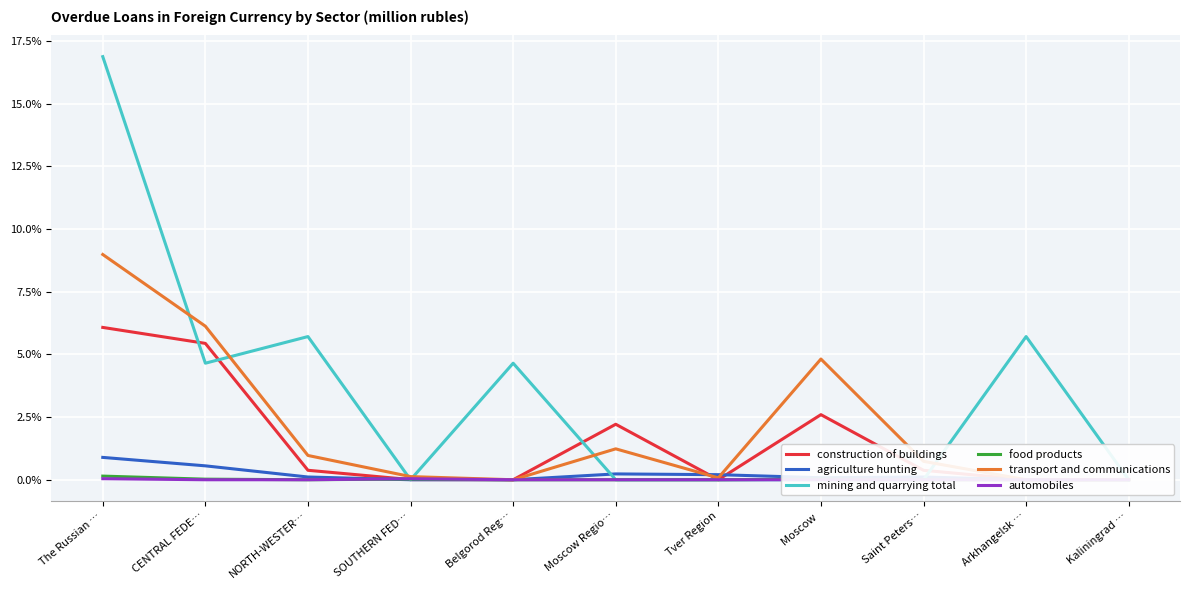

List the labels in order of food products value, smallest first.

Belgorod Reg…, Moscow Regio…, Tver Region, Saint Peters…, Arkhangelsk …, NORTH-WESTER…, Kaliningrad …, CENTRAL FEDE…, Moscow , SOUTHERN FED…, The Russian …